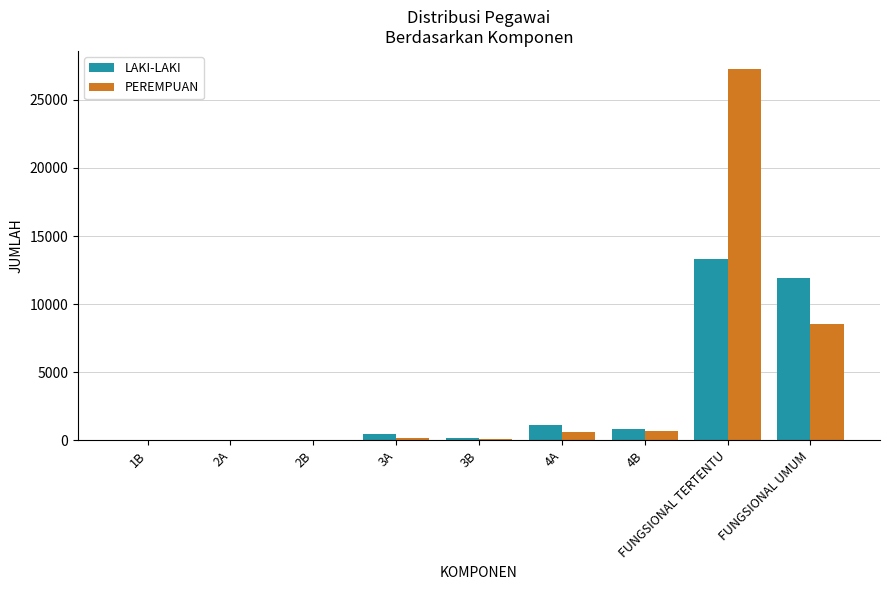

The LAKI-LAKI series shows 11907 at FUNGSIONAL UMUM. True or false?

True